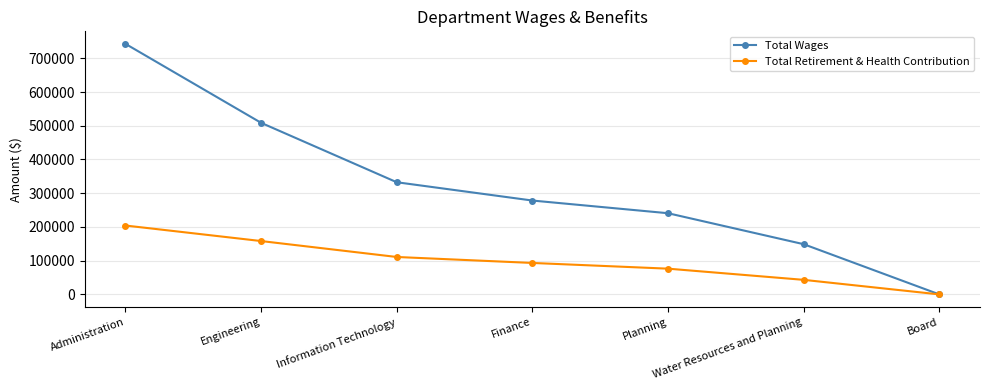

What is the difference between the second highest and minimum values in the Total Wages series?

508730